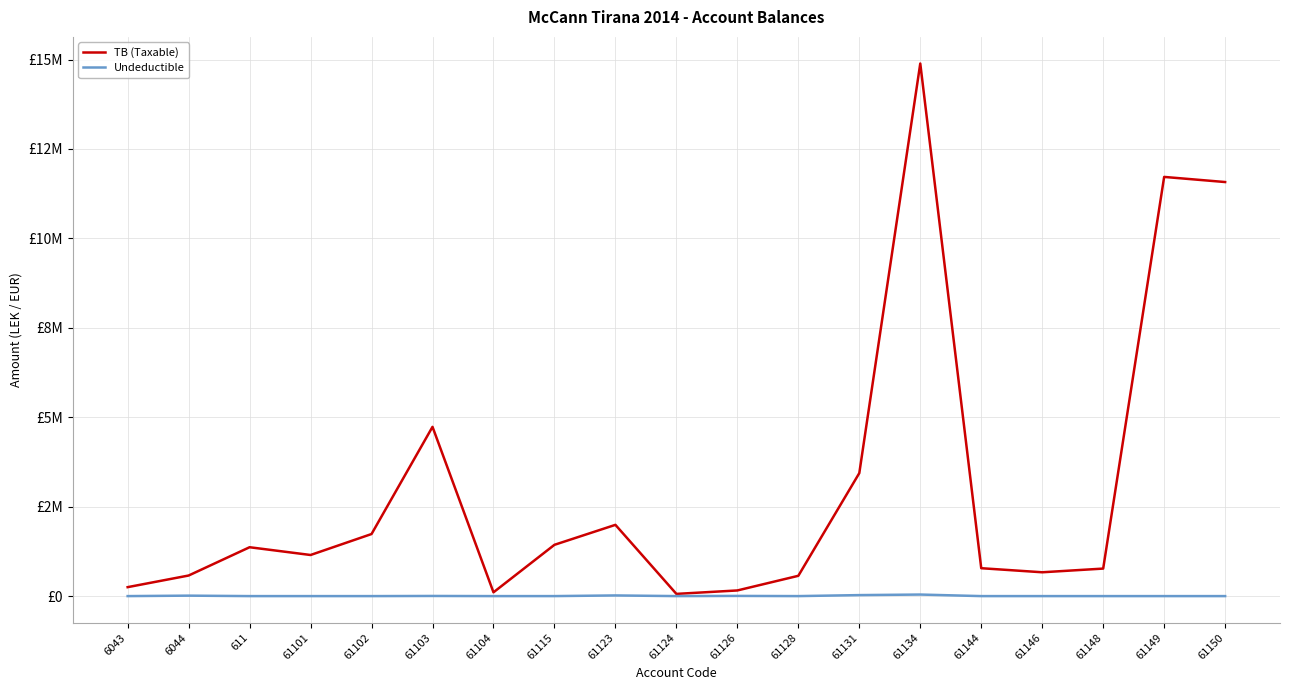

Where is the first local maximum for Undeductible?

6044